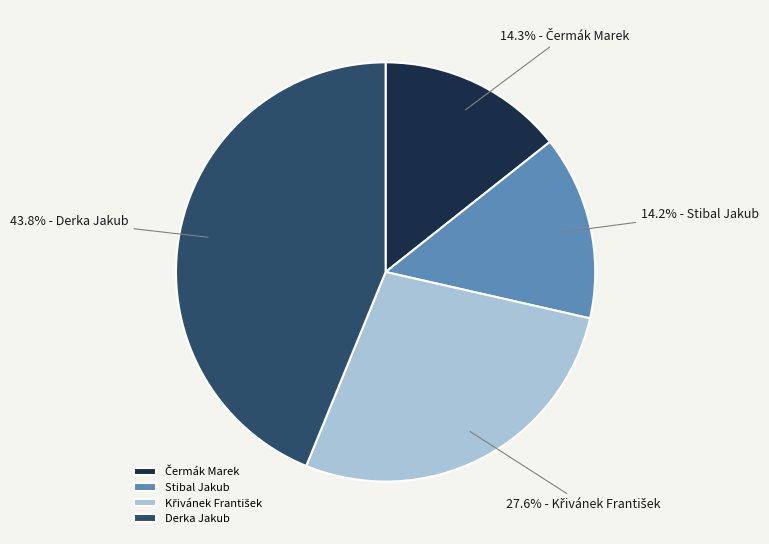

Which category has the biggest portion of the pie?

Derka Jakub